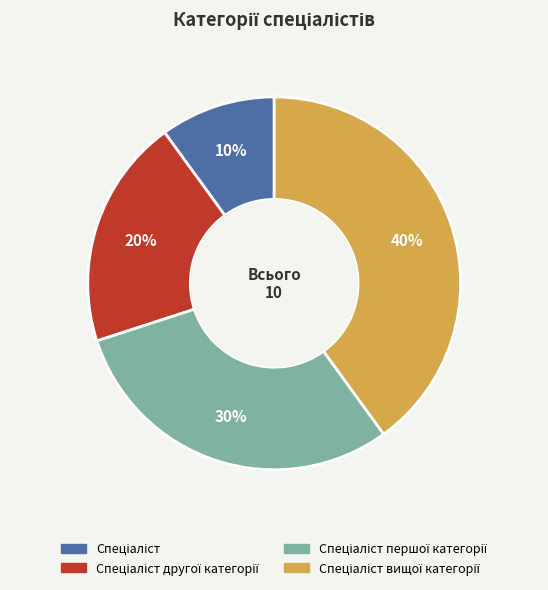

Is there a majority slice in this chart?

No